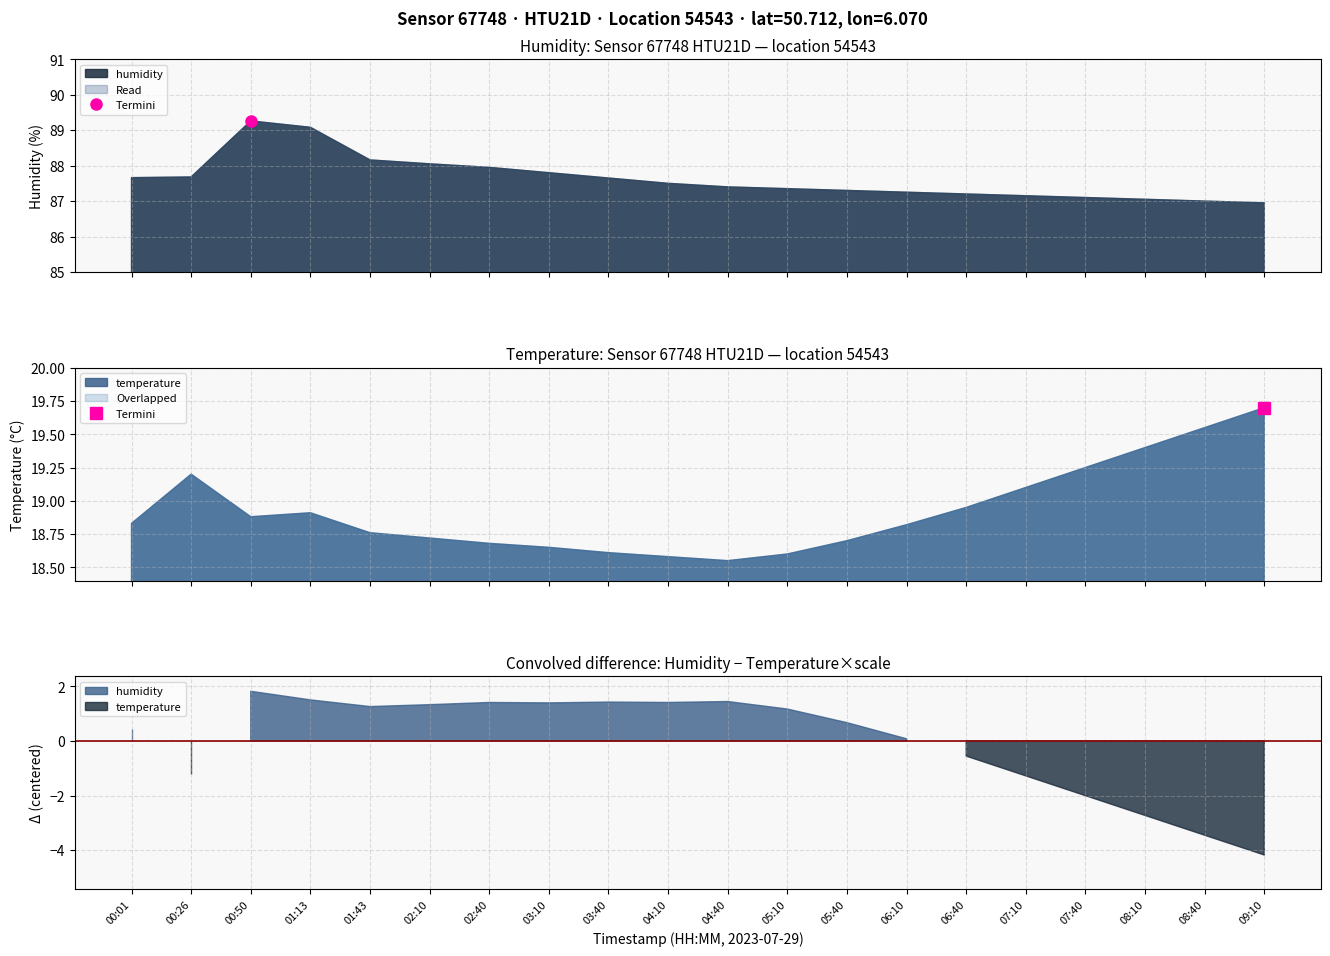

Is the value of humidity at 5 greater than the value of temperature at 18?

Yes